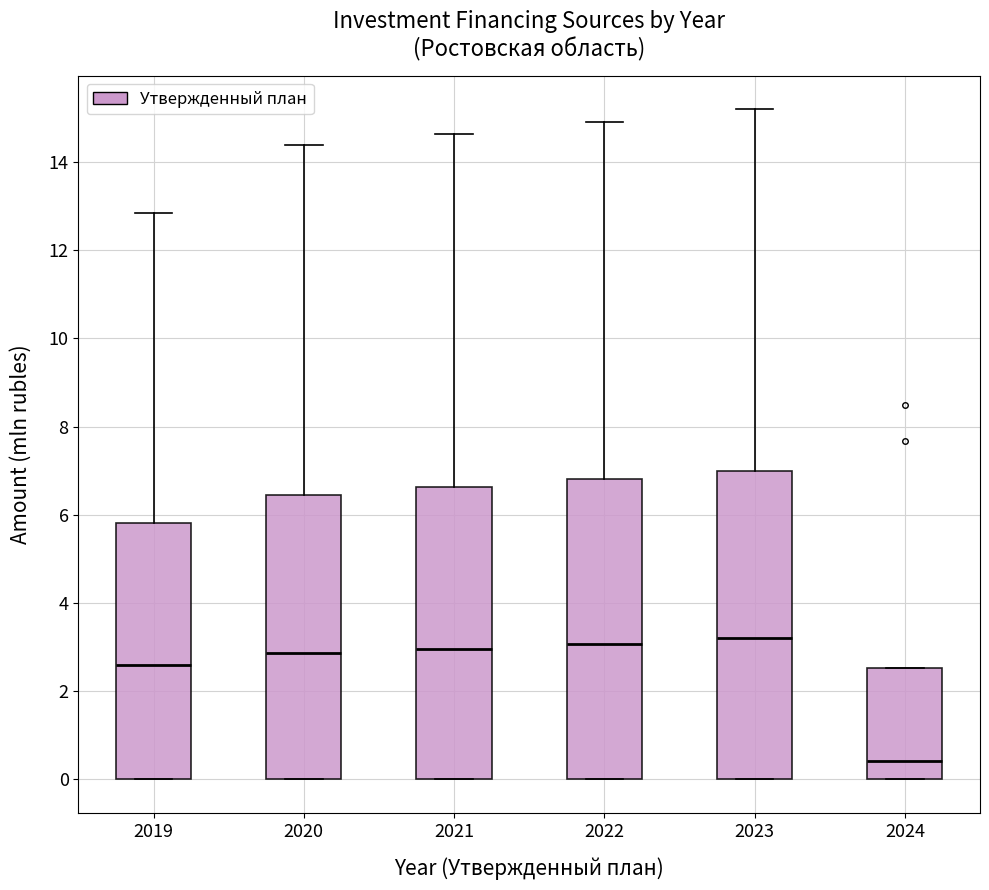

Reading left to right, transcribe this box plot: for each box, give where its median line is, the range the box spans, and where its two whiskers end, as read against the y-axis. The values are not printed on the chart, so give them approximately, as read against the axis.

2019: median 2.6, box 0.0 to 5.8, whiskers 0.0 to 12.8
2020: median 2.8, box 0.0 to 6.4, whiskers 0.0 to 14.4
2021: median 3.0, box 0.0 to 6.6, whiskers 0.0 to 14.6
2022: median 3.0, box 0.0 to 6.8, whiskers 0.0 to 15.0
2023: median 3.2, box 0.0 to 7.0, whiskers 0.0 to 15.2
2024: median 0.4, box 0.0 to 2.6, whiskers 0.0 to 2.6